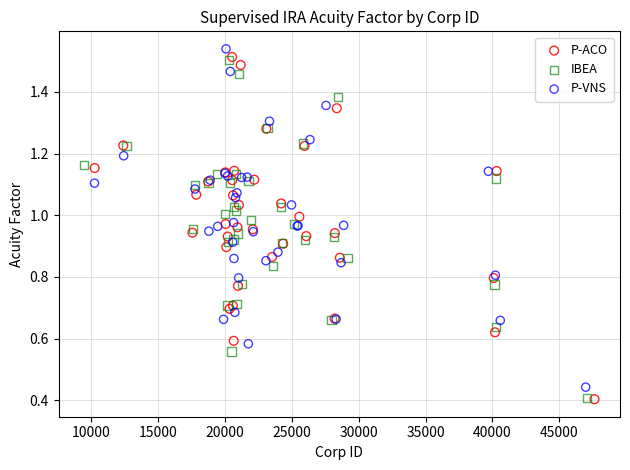

What are all the series names shown in the legend?

P-ACO, IBEA, P-VNS